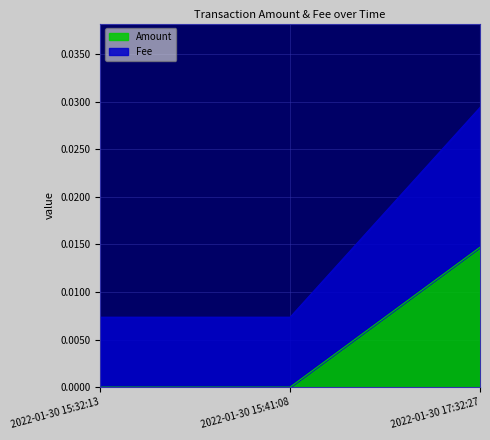

Which series has the largest total across all categories?

Fee